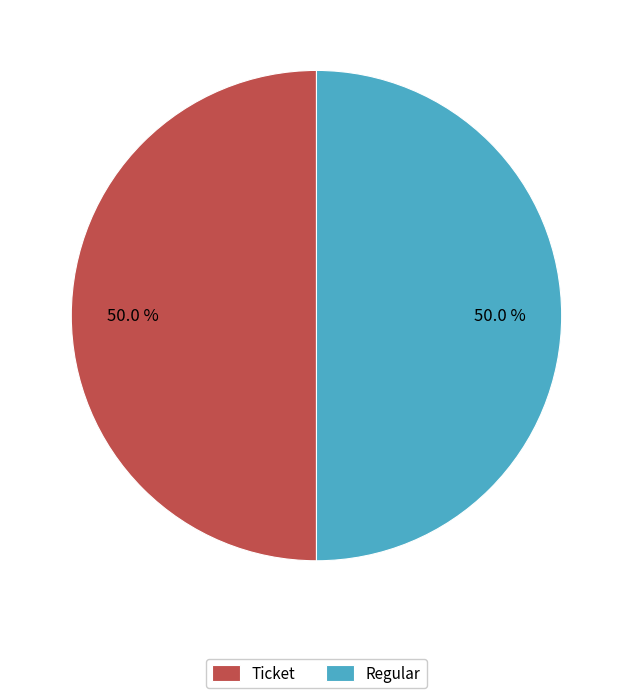

Approximately how many times larger is the value at Ticket compared to Regular?

1.0